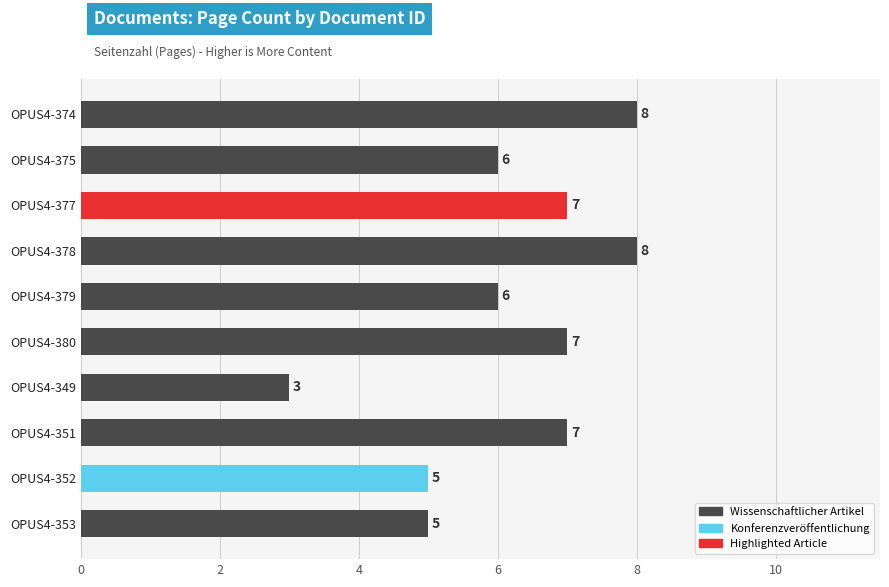

What is the sum of all values?

62